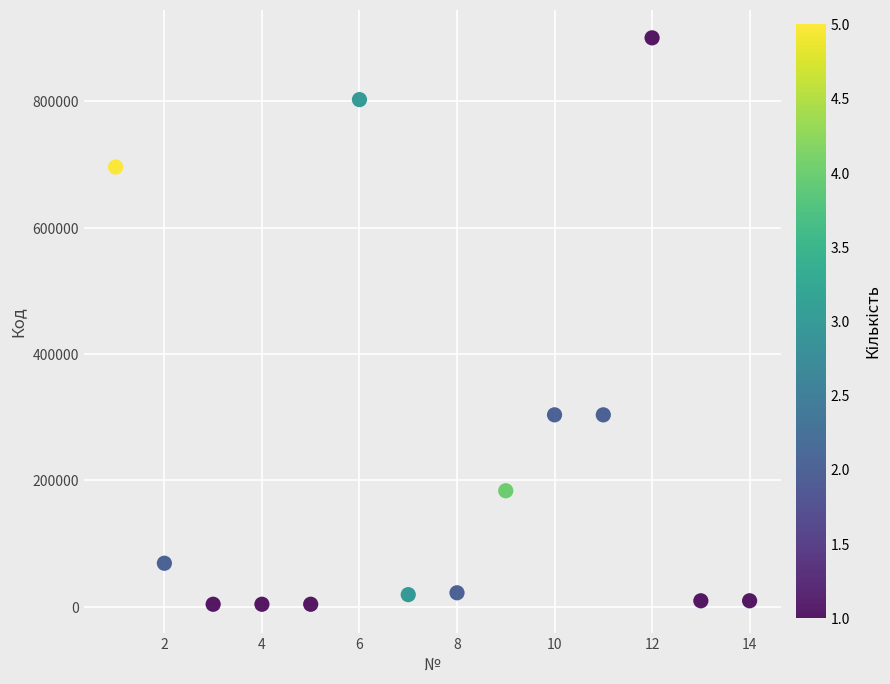

What is the range of X values (max minus min)?

13